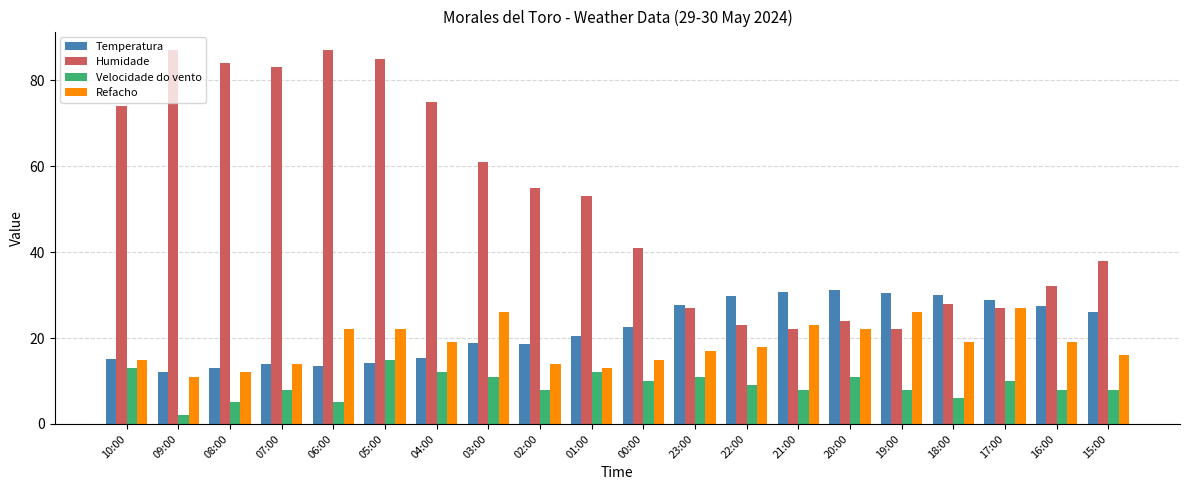

What is the difference between the maximum and minimum values in the Temperatura series?

19.1